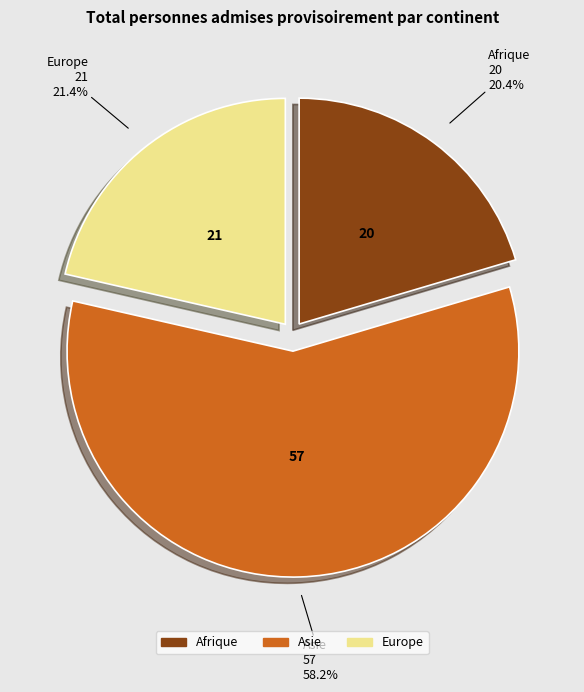

Rank the categories by value from lowest to highest.

Afrique, Europe, Asie